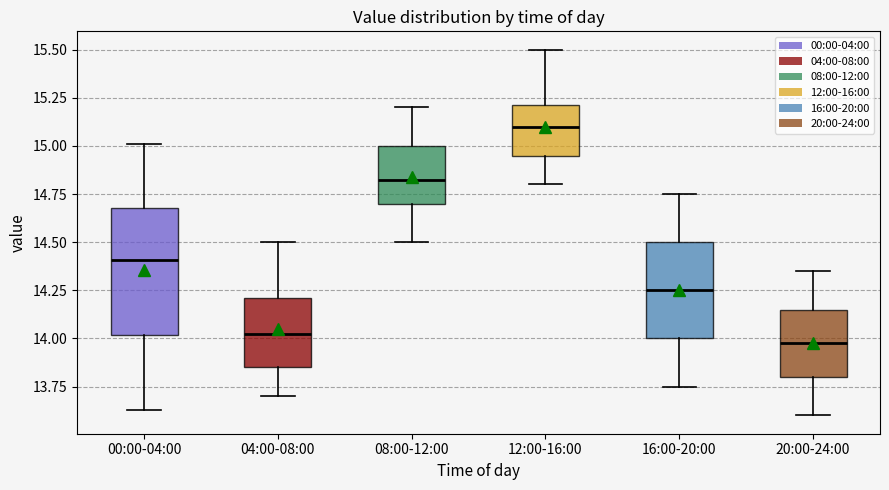

Which box is the tallest, from its lower edge to its upper edge?

00:00-04:00